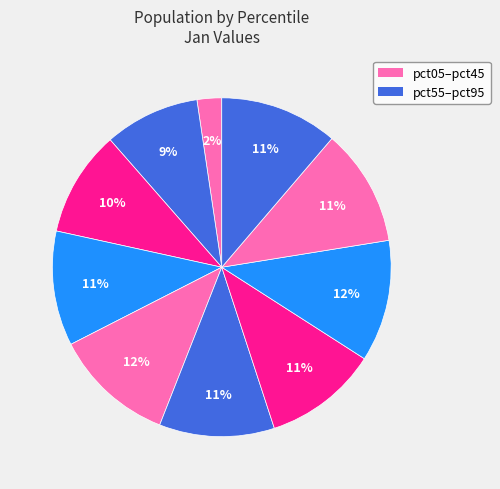

How many segments does this pie chart have?

10